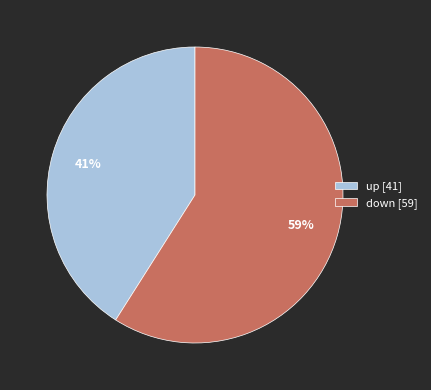

What is the largest slice in the pie chart?

down [59]